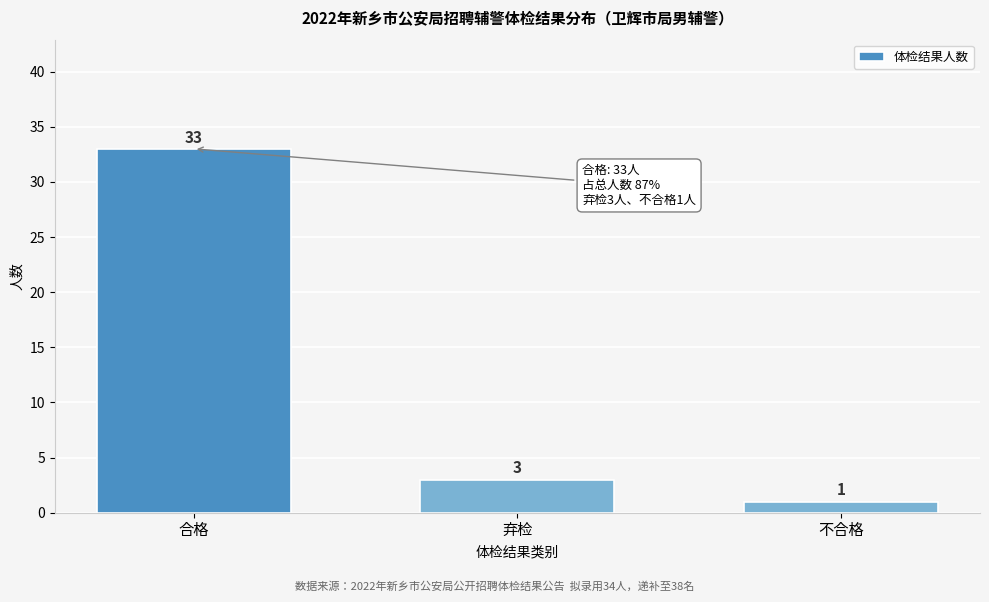

Reading left to right, transcribe all the data shown in this chart.

33	3	1